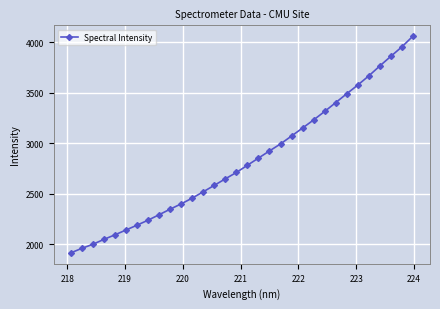

What is the minimum value shown in the chart?

1916.1